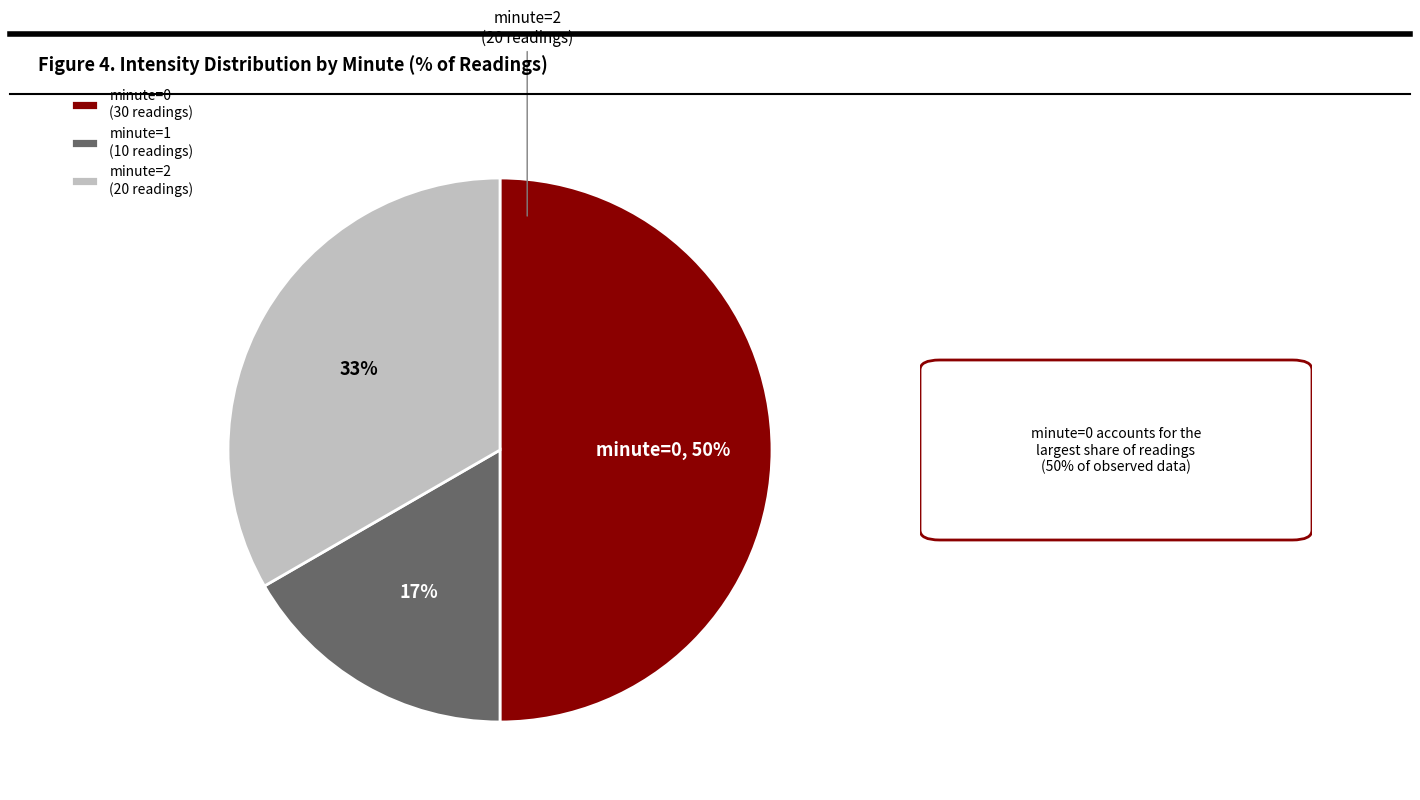

To the nearest percent, what is the average slice percentage?

33%